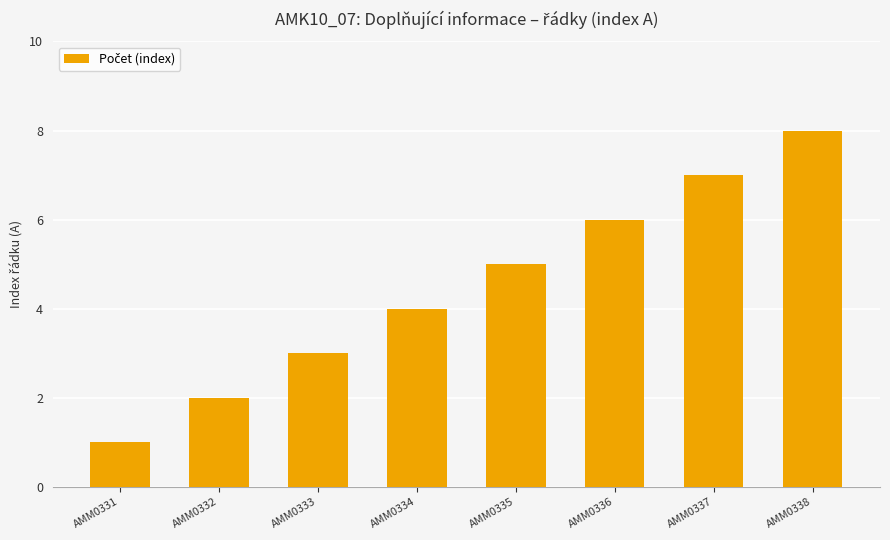

How many data points are less than 5?

4